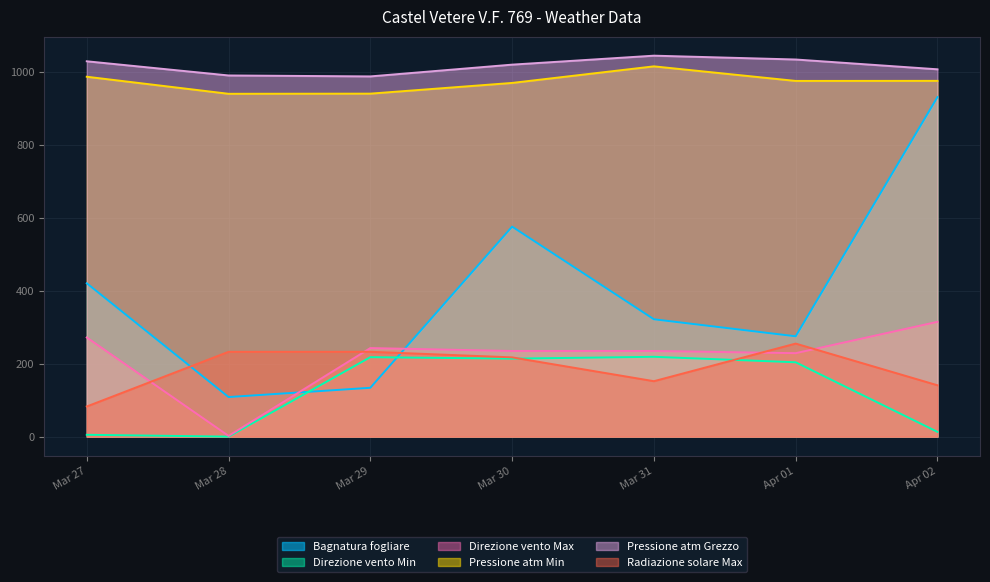

What is the sum of the Direzione vento Min values at Mar 27 and Mar 29?

223.0